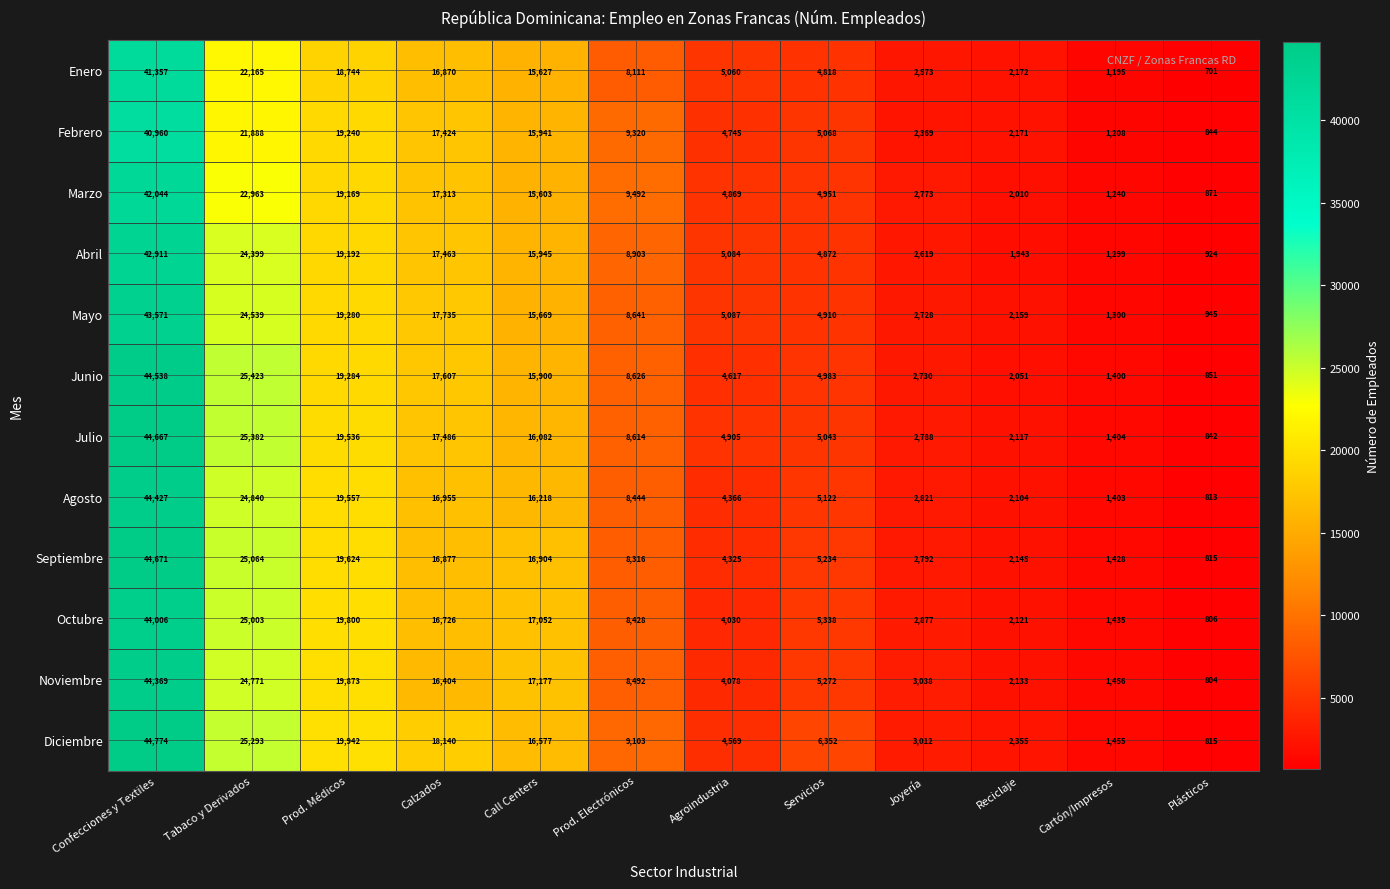

At how many categories does at least one series exceed 29000?

1